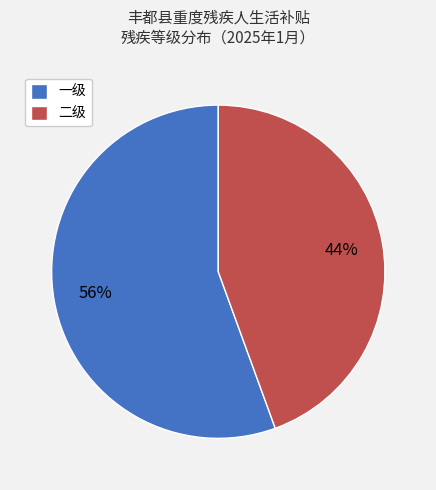

To the nearest percent, what portion does 二级 represent?

44%